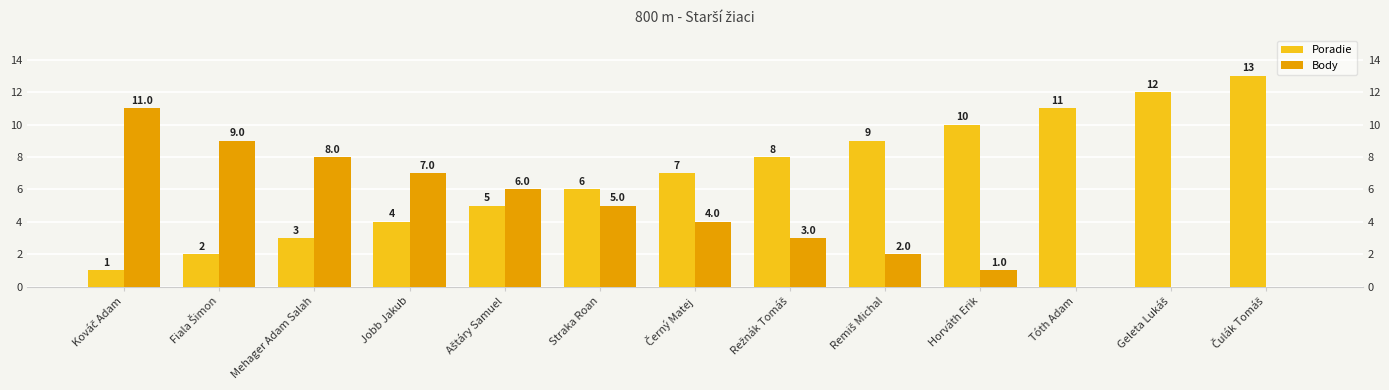

Reading left to right, what are all the values shown in this chart?

Poradie: Kováč Adam=1	Fiala Šimon=2	Mehager Adam Salah=3	Jobb Jakub=4	Aštáry Samuel=5	Straka Roan=6	Černý Matej=7	Režnák Tomáš=8	Remiš Michal=9	Horváth Erik=10	Tóth Adam=11	Geleta Lukáš=12	Čulák Tomáš=13
Body: Kováč Adam=11	Fiala Šimon=9	Mehager Adam Salah=8	Jobb Jakub=7	Aštáry Samuel=6	Straka Roan=5	Černý Matej=4	Režnák Tomáš=3	Remiš Michal=2	Horváth Erik=1	Tóth Adam=0	Geleta Lukáš=0	Čulák Tomáš=0